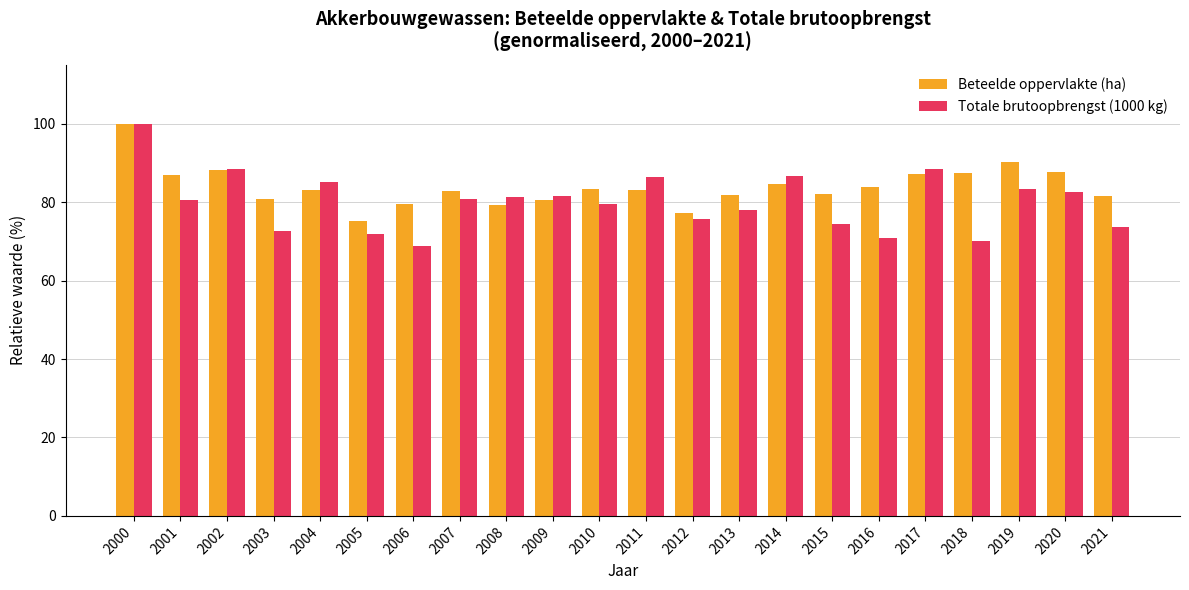

What is the difference between the maximum and minimum values in the Totale brutoopbrengst (1000 kg) series?

31.1